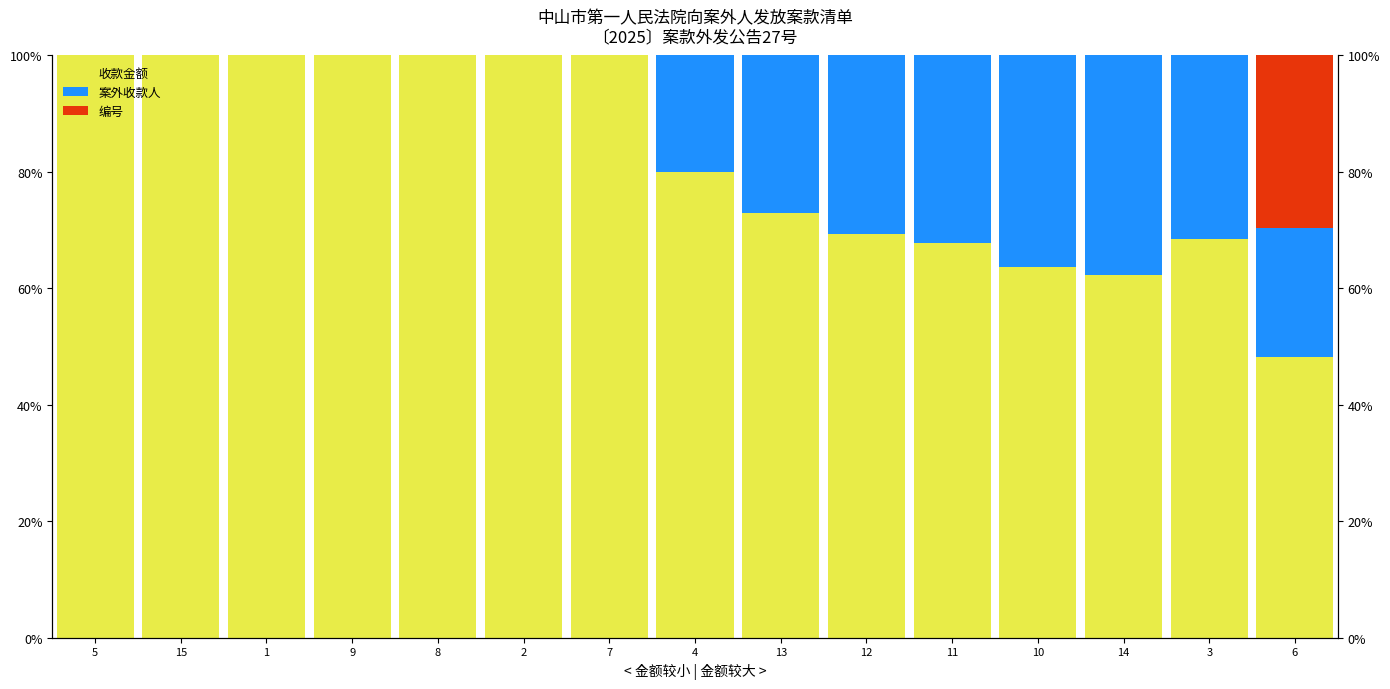

What is the label of the 7th bar from the right?

13